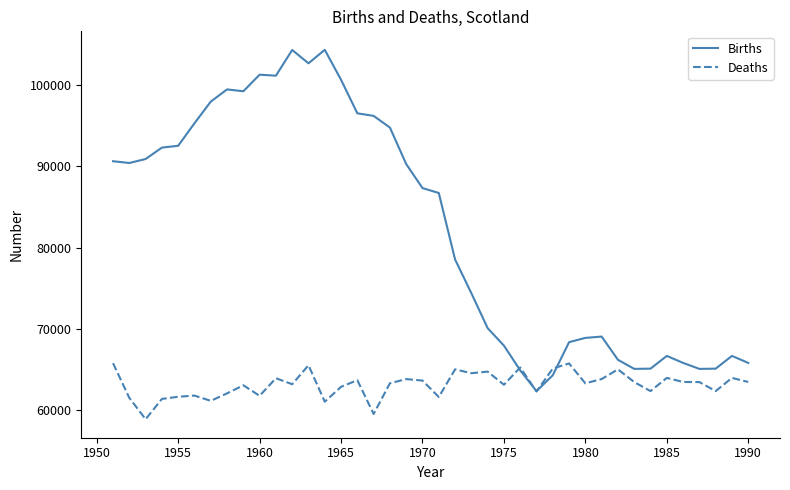

Which series has the largest total across all categories?

Births